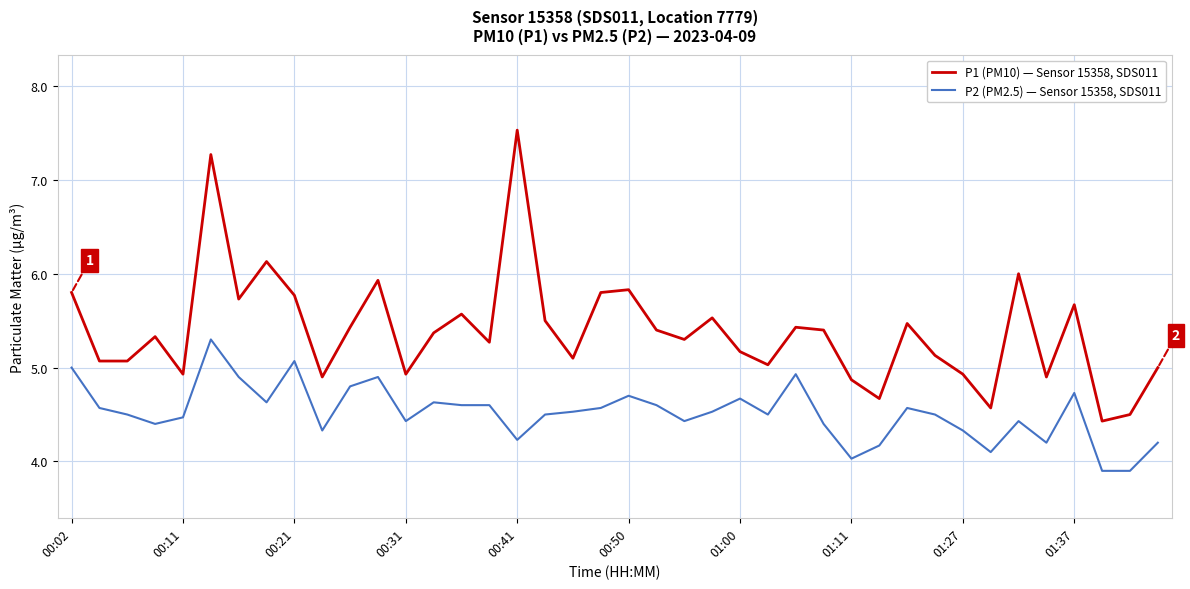

List the series in order of their peak value, highest first.

P1 (PM10) — Sensor 15358, SDS011, P2 (PM2.5) — Sensor 15358, SDS011